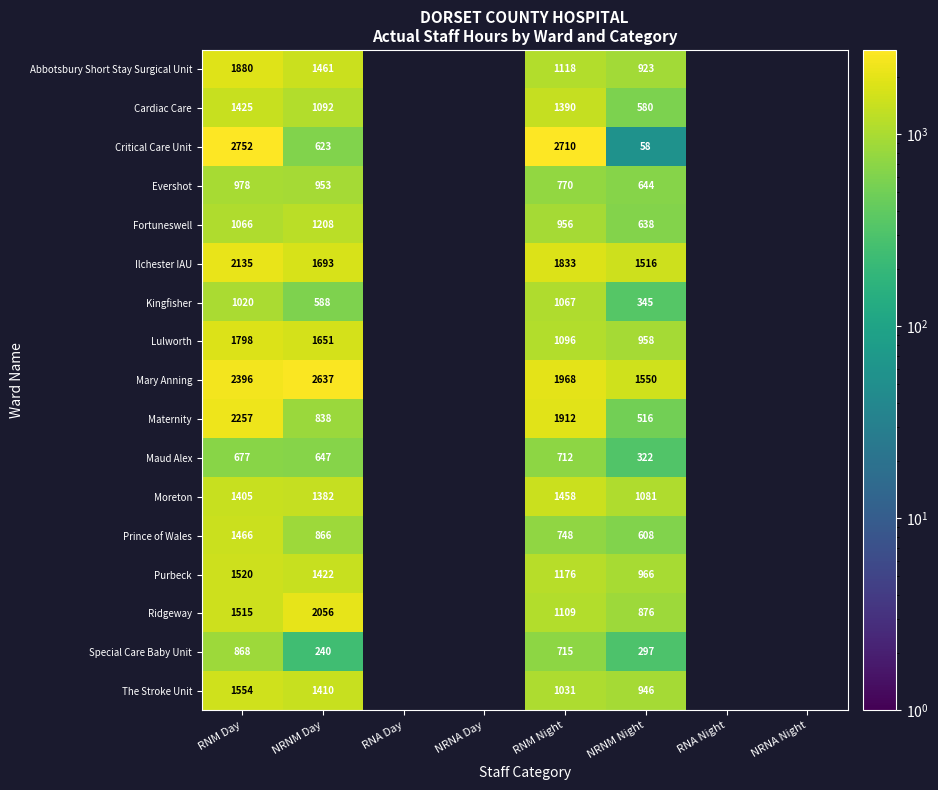

The value of Moreton at NRNM Night is 1081.0. True or false?

True